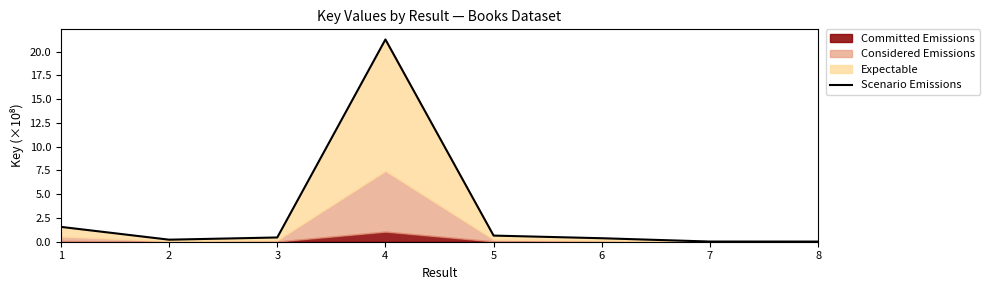

Rank the categories by value from highest to lowest.

4, 1, 5, 3, 6, 2, 7, 8